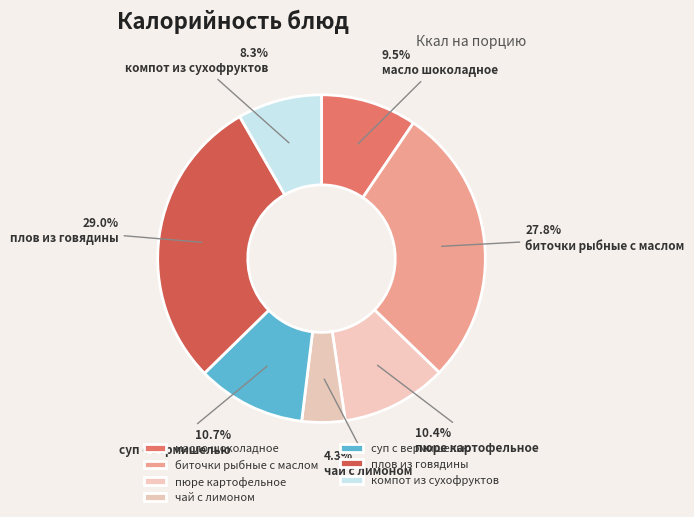

To the nearest percent, what portion does плов из говядины represent?

29%